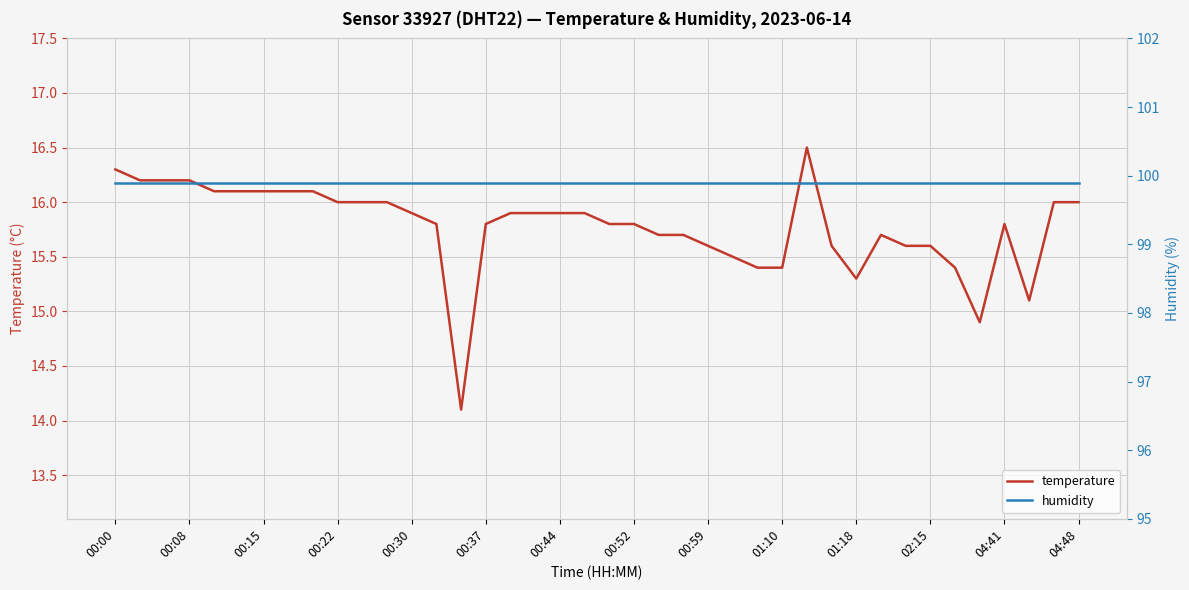

Rank the series at 38 from lowest to highest value.

temperature, humidity